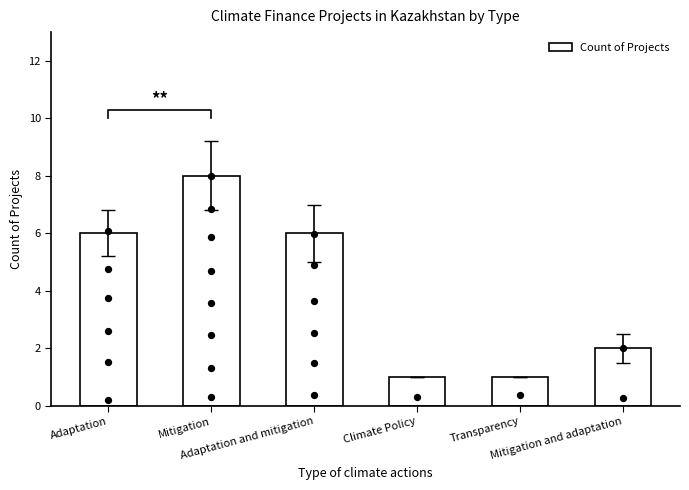

What is the change in value from Adaptation and mitigation to Climate Policy?

-5